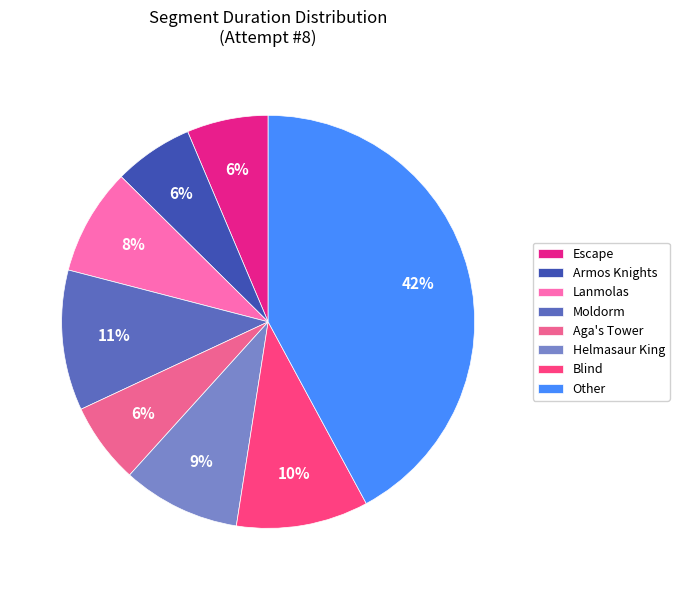

Combined, do Blind and Armos Knights account for over 50%?

No